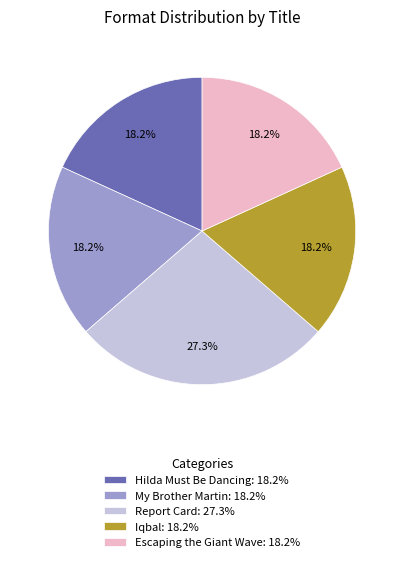

Does Hilda Must Be Dancing represent more than half of the total?

No